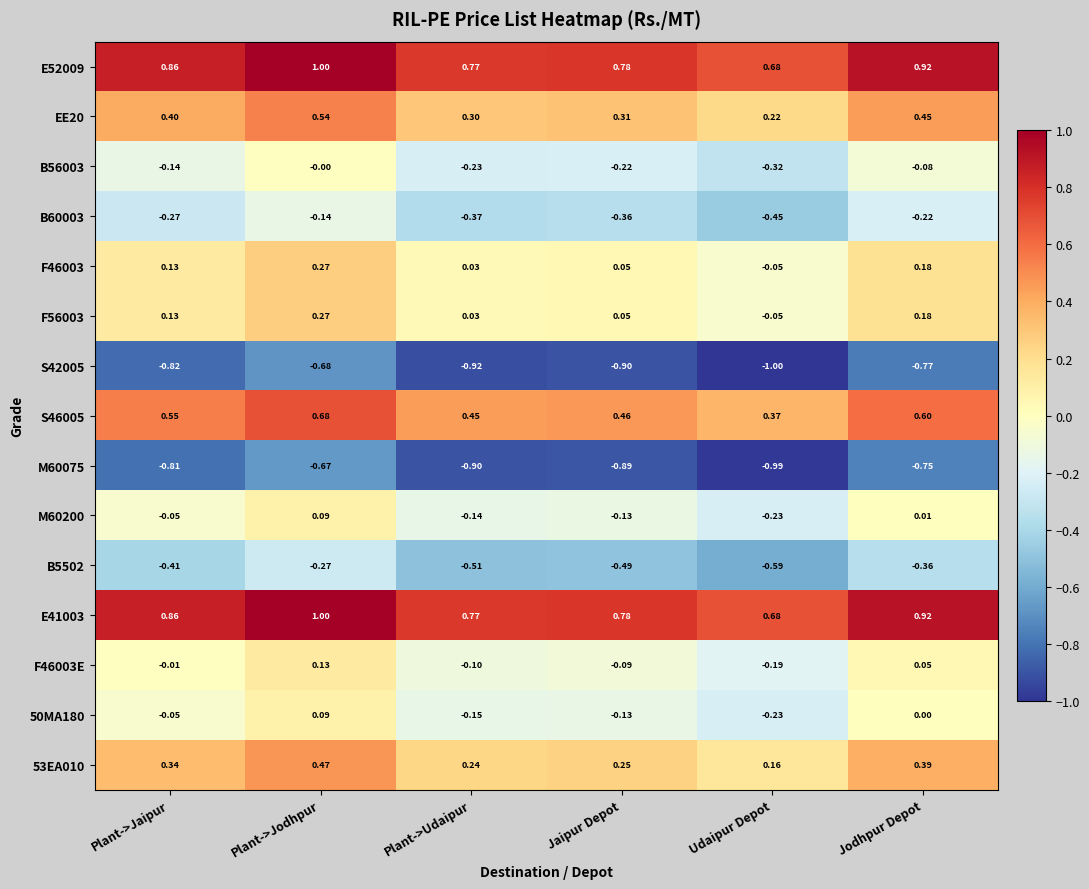

Where does the M60200 series first go above 0?

Plant->Jodhpur